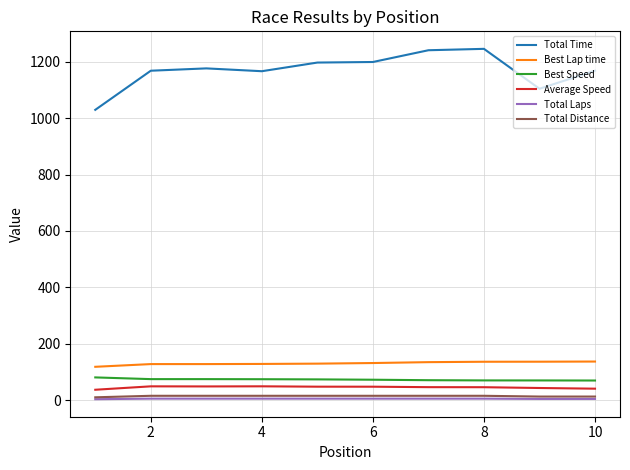

True or false: Total Time and Best Lap time cross at least once.

False